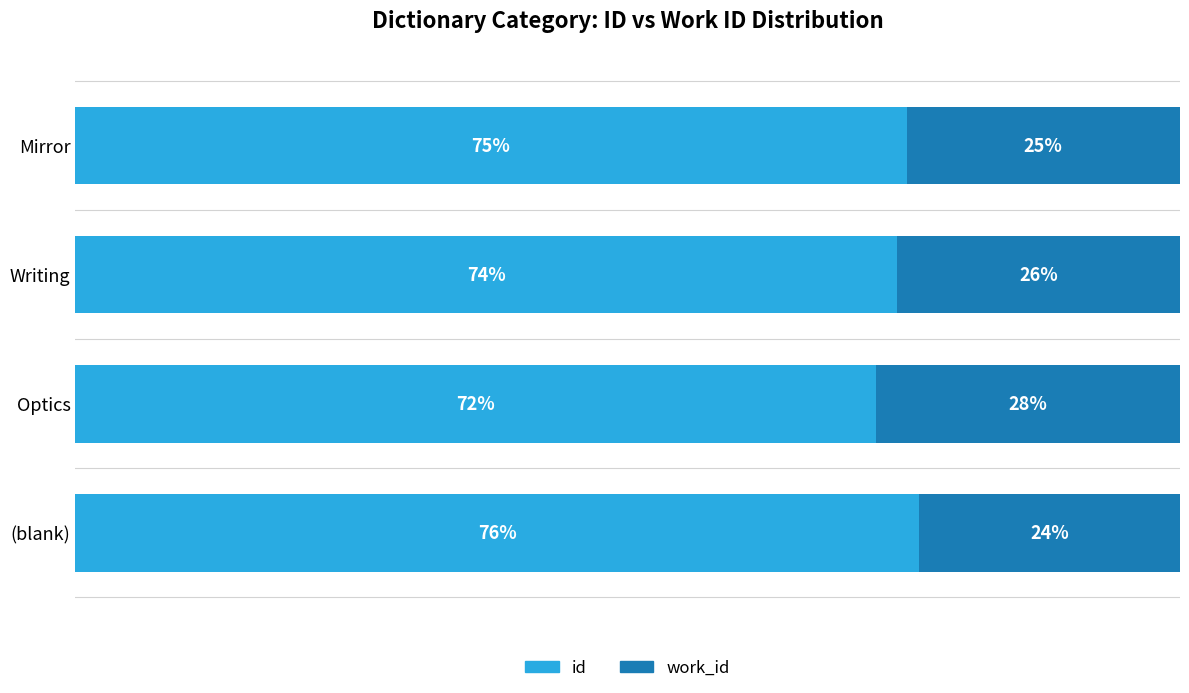

What is the difference between the maximum and minimum values in the work_id series?

3.9